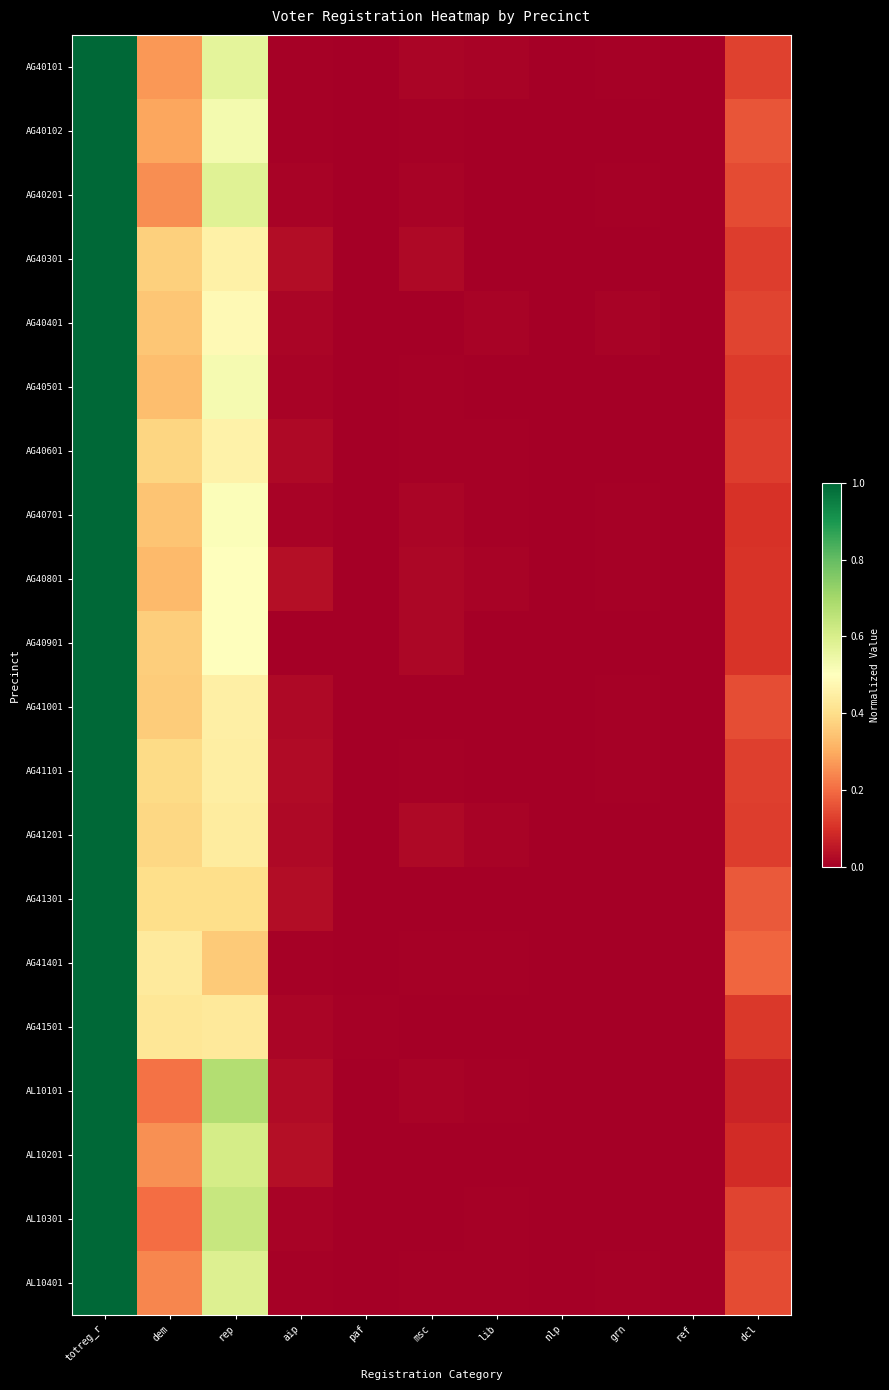

At which category does the chart reach its peak across all series?

totreg_r